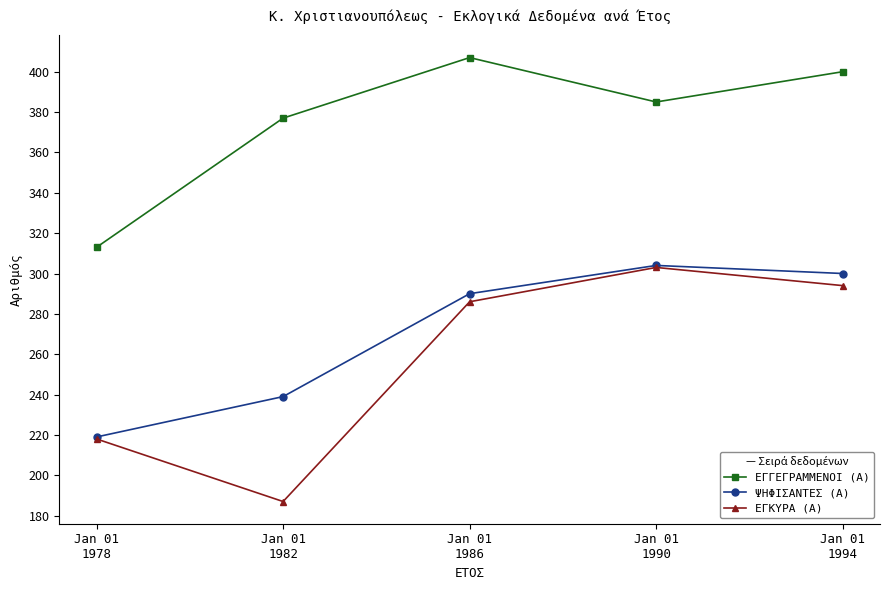

Reading right to left, what are all the values shown in this chart?

ΕΓΓΕΓΡΑΜΜΕΝΟΙ (Α): Jan 01
1994=400	Jan 01
1990=385	Jan 01
1986=407	Jan 01
1982=377	Jan 01
1978=313
ΨΗΦΙΣΑΝΤΕΣ (Α): Jan 01
1994=300	Jan 01
1990=304	Jan 01
1986=290	Jan 01
1982=239	Jan 01
1978=219
ΕΓΚΥΡΑ (Α): Jan 01
1994=294	Jan 01
1990=303	Jan 01
1986=286	Jan 01
1982=187	Jan 01
1978=218